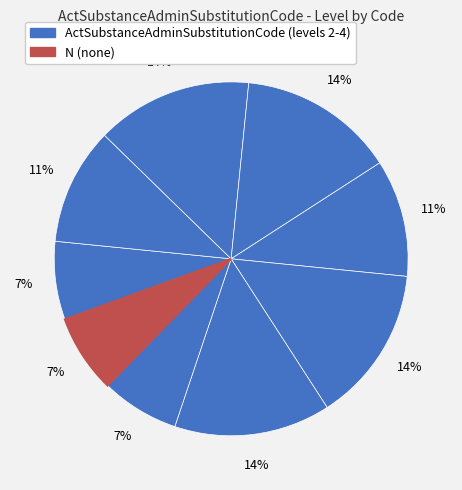

How many segments does this pie chart have?

9